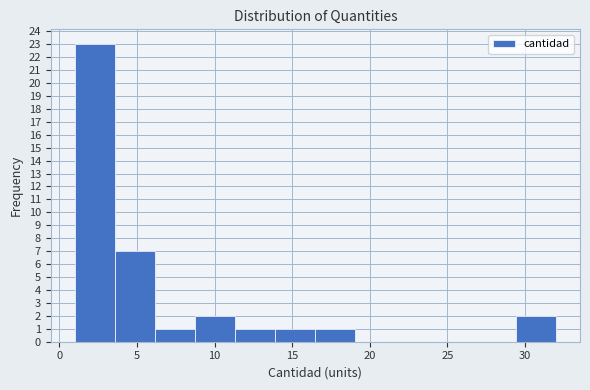

Reading left to right, transcribe this chart: for each bar, give the range it covers on the x-axis and its height. Neither the bar edges nor the heights are printed on the chart, so give them approximately, as read against the axes.

1.0 to 3.5: 23
3.5 to 6.0: 7
6.0 to 9.0: 1
9.0 to 11.5: 2
11.5 to 14.0: 1
14.0 to 16.5: 1
16.5 to 19.0: 1
19.0 to 21.5: 0
21.5 to 24.5: 0
24.5 to 27.0: 0
27.0 to 29.5: 0
29.5 to 32.0: 2